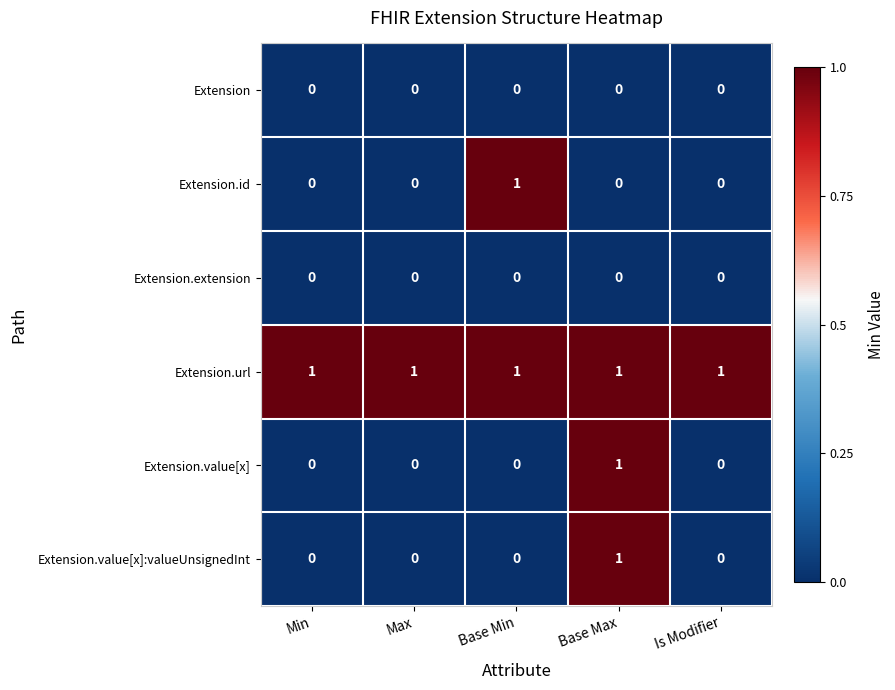

True or false: Extension.value[x] has a value of 0 at Max.

True